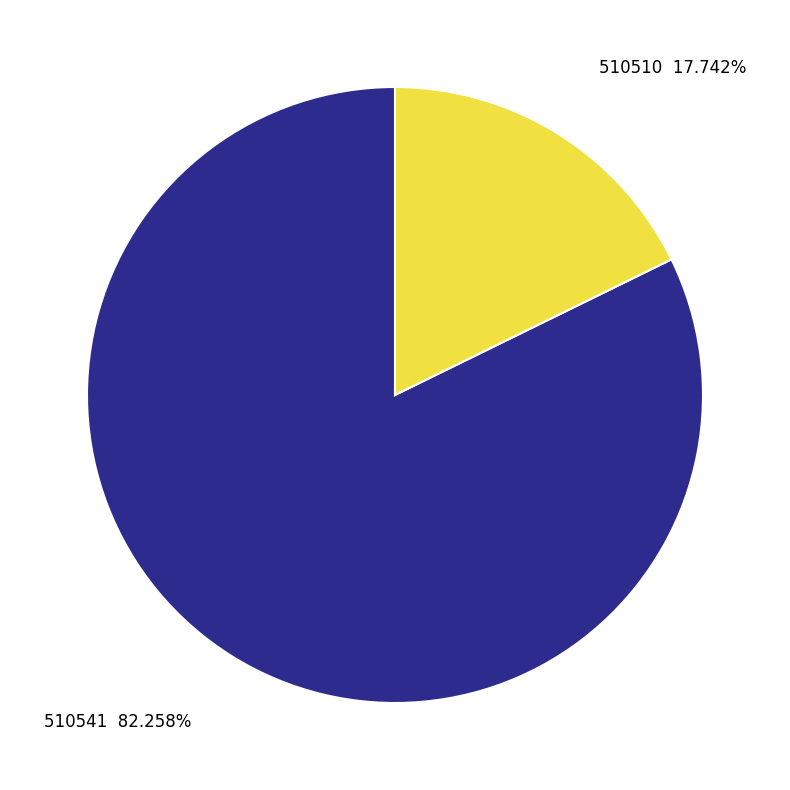

Does any single category account for the majority?

Yes